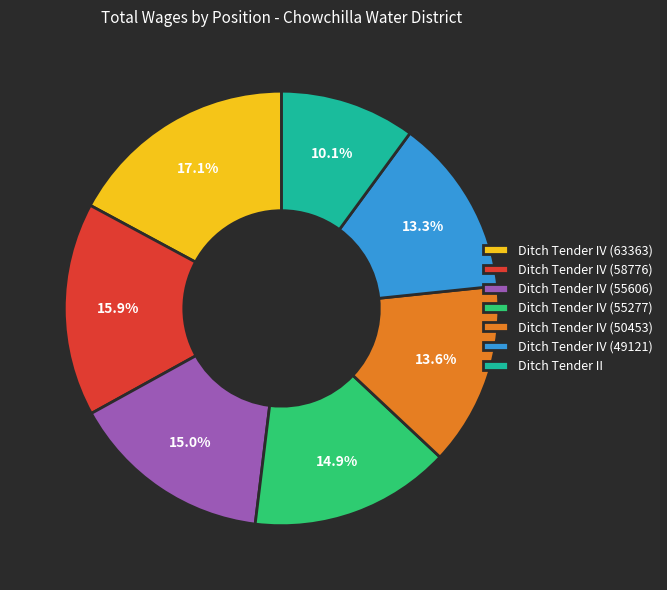

What portion of the pie excludes Ditch Tender IV (63363)?

82.9%